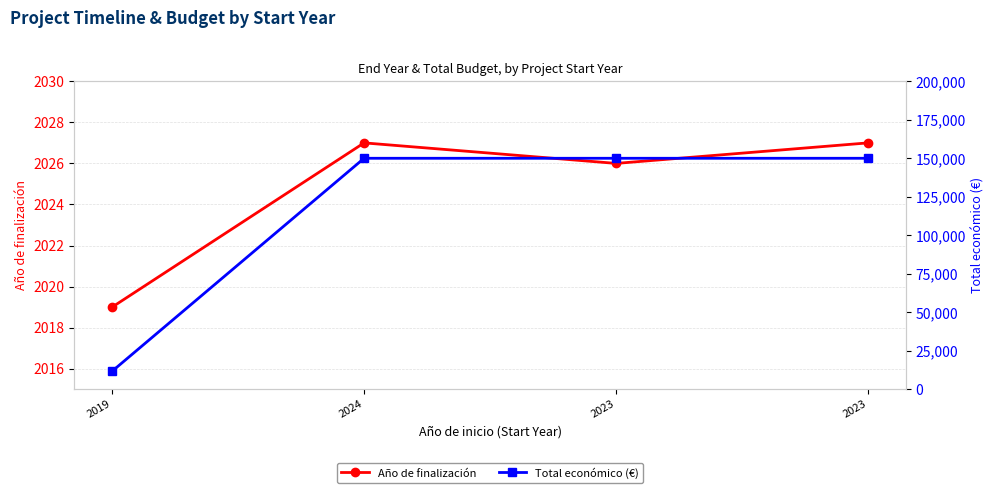

Is this an area chart (filled region under the line)?

No